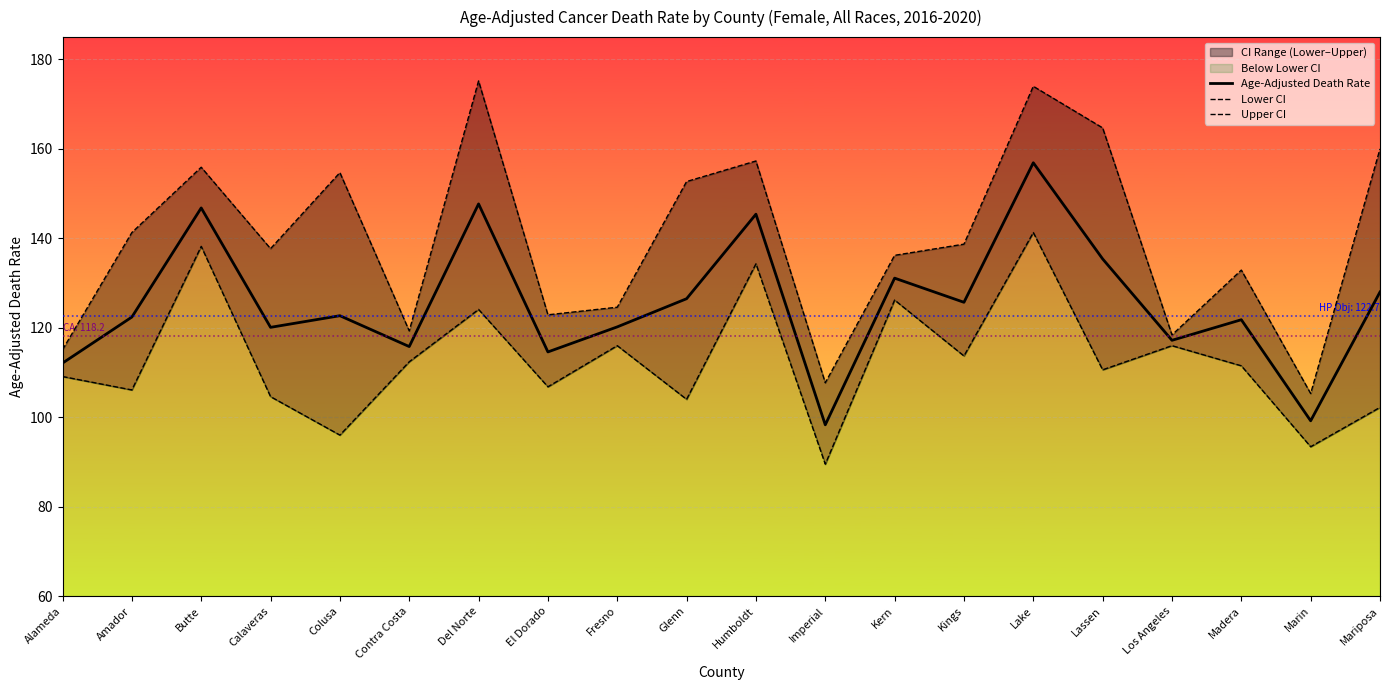

What is the sum of the Upper CI values at Colusa and Marin?

260.0